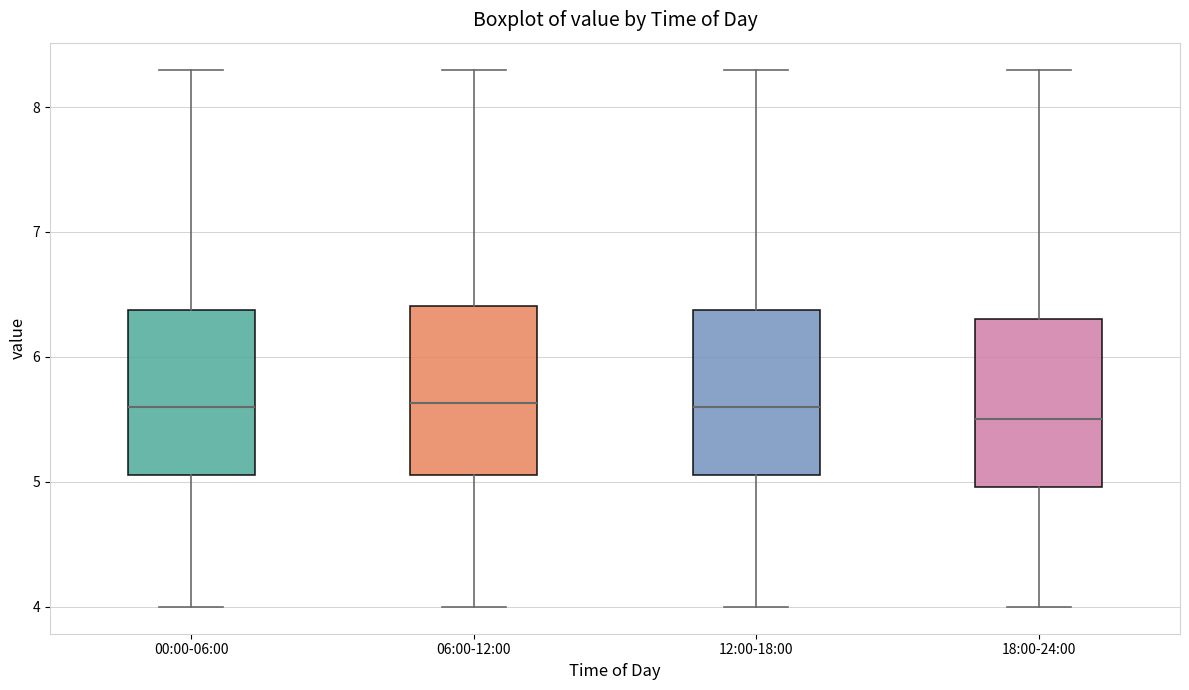

Reading left to right, transcribe this box plot: for each box, give where its median line is, the range the box spans, and where its two whiskers end, as read against the y-axis. The values are not printed on the chart, so give them approximately, as read against the axis.

00:00-06:00: median 5.6, box 5.1 to 6.4, whiskers 4.0 to 8.3
06:00-12:00: median 5.6, box 5.1 to 6.4, whiskers 4.0 to 8.3
12:00-18:00: median 5.6, box 5.1 to 6.4, whiskers 4.0 to 8.3
18:00-24:00: median 5.5, box 5.0 to 6.3, whiskers 4.0 to 8.3